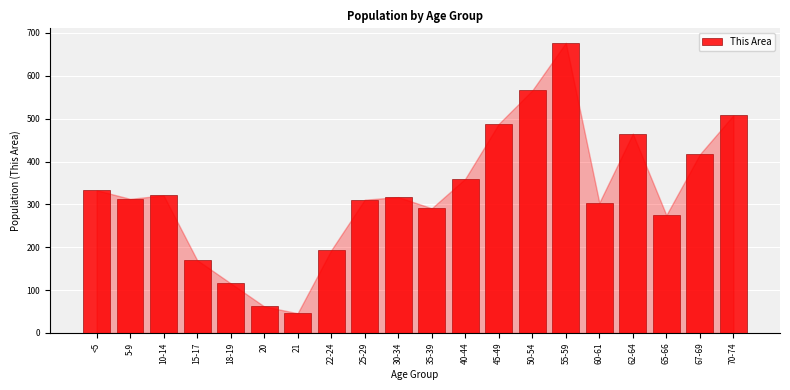

What is the label of the 7th bar from the left?

21